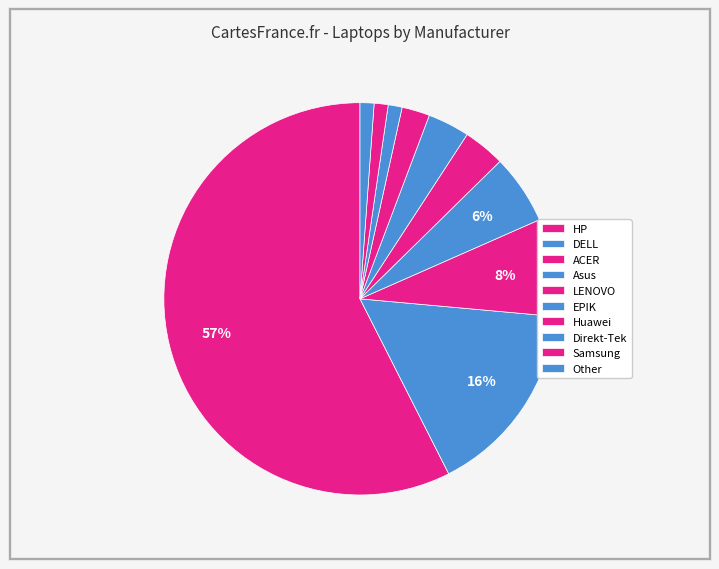

Count the number of slices in the pie.

10